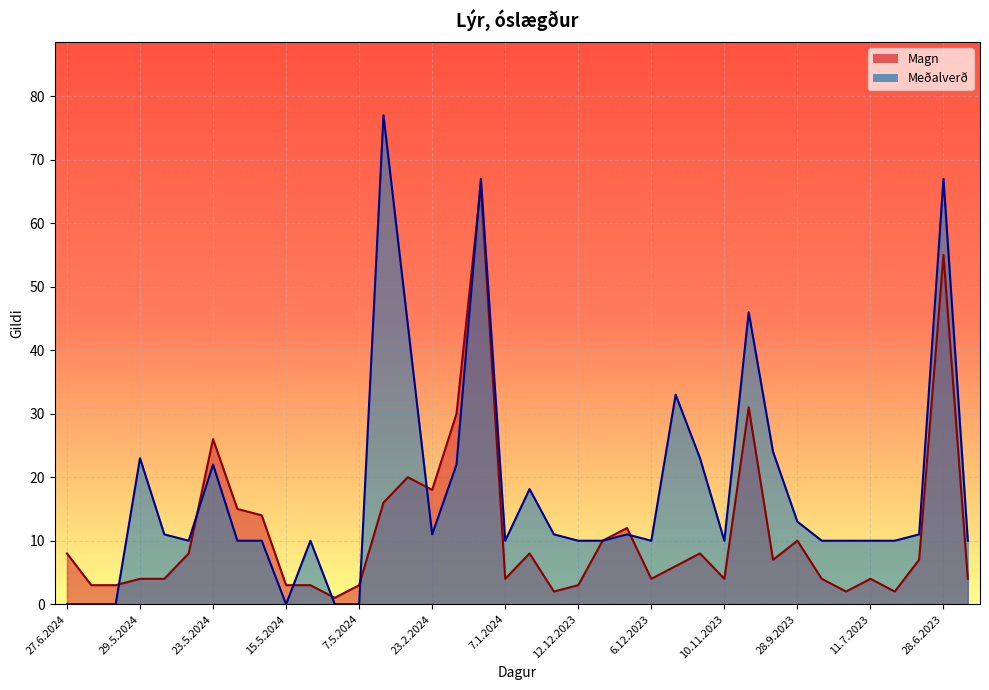

What is the value of the Meðalverð point at the 31st from the left?

13.0